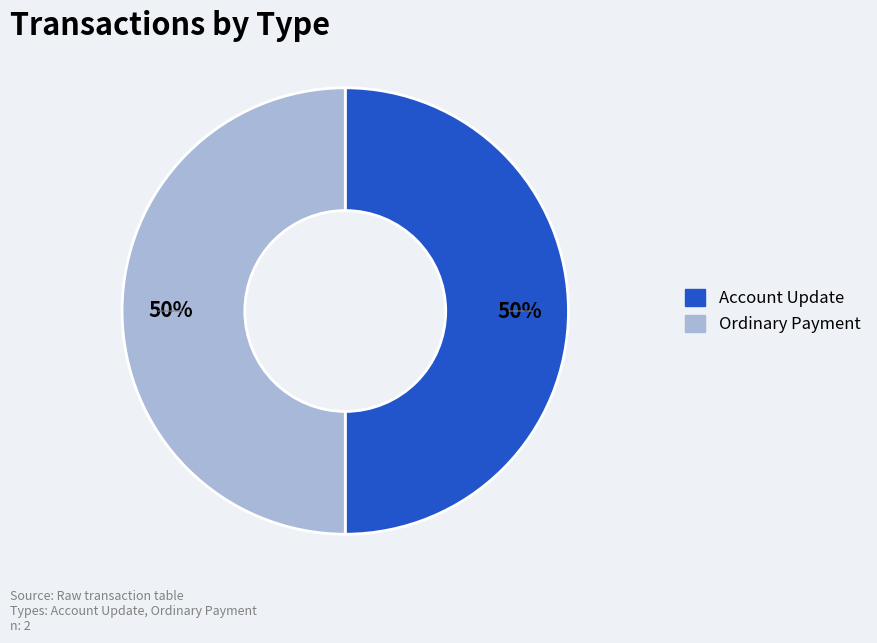

To the nearest percent, what is the average slice percentage?

50%